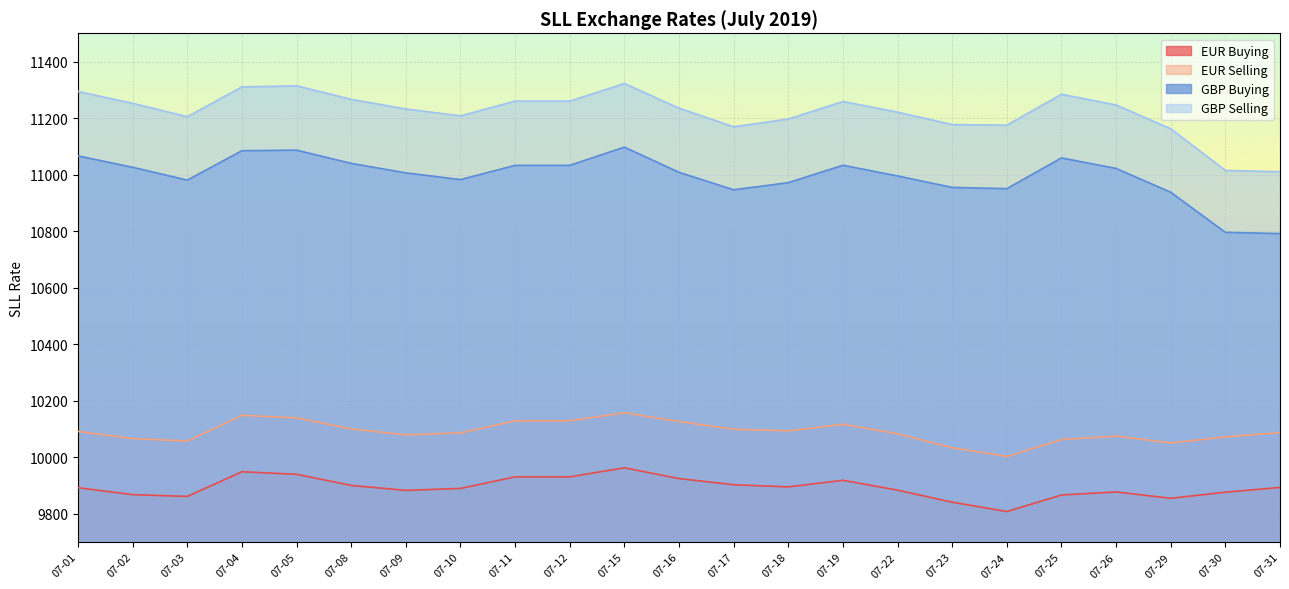

Between 07-05 and 07-26, which is larger?

07-05